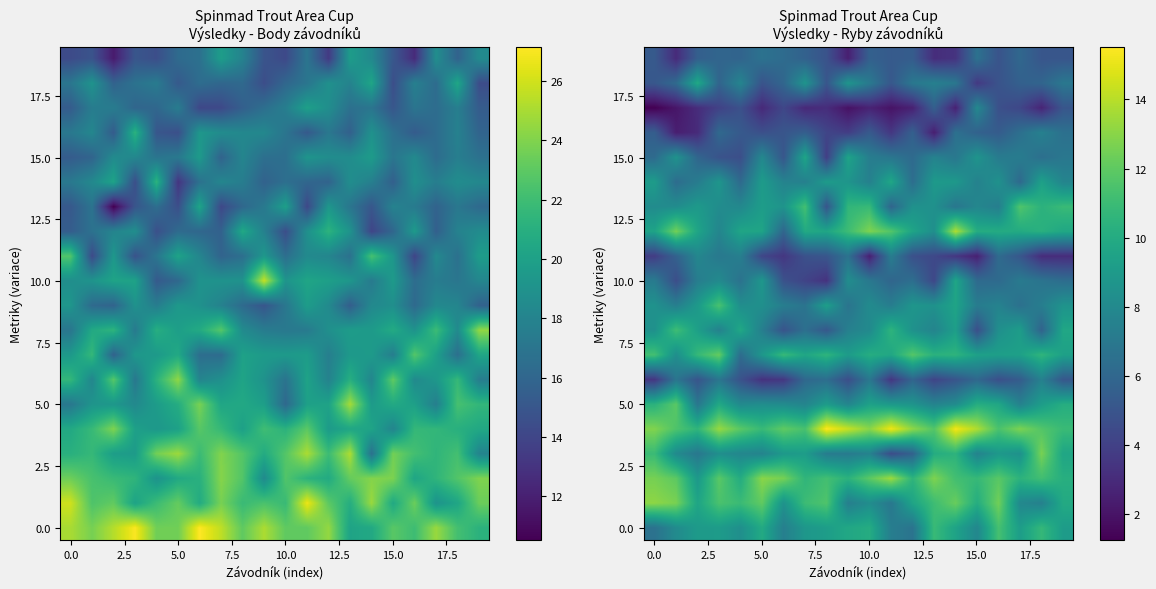

How many categories are shown in the chart?

20